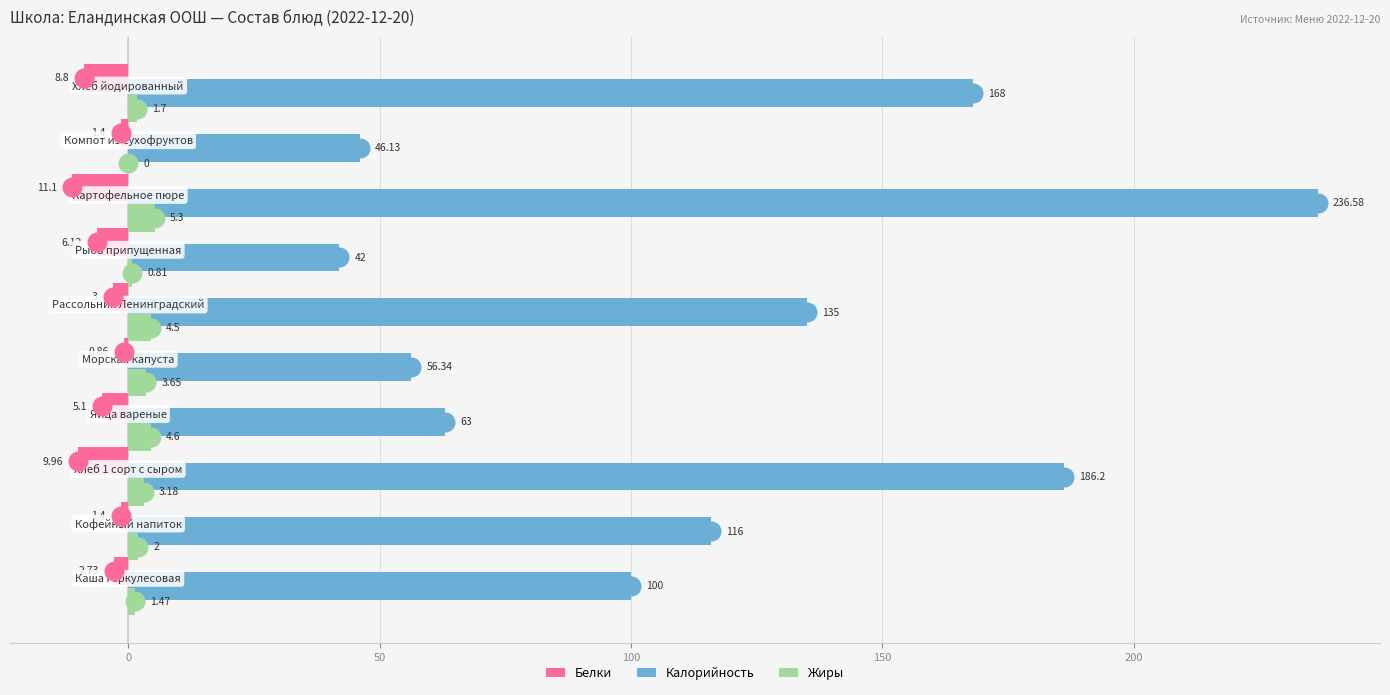

What are all the series names shown in the legend?

Белки, Калорийность, Жиры